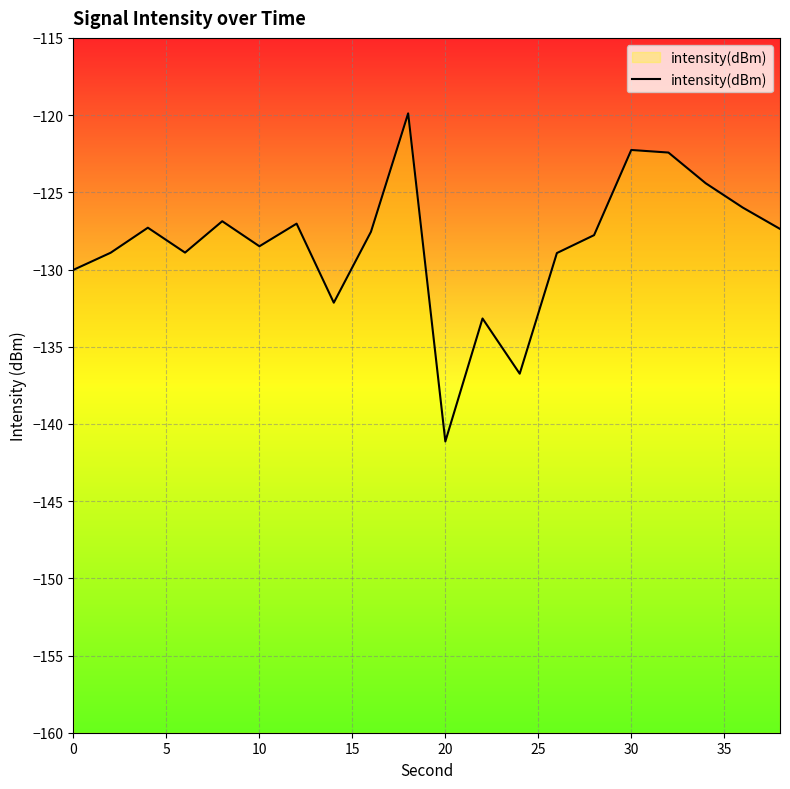

What is the value of the 5th point from the left?

-126.9